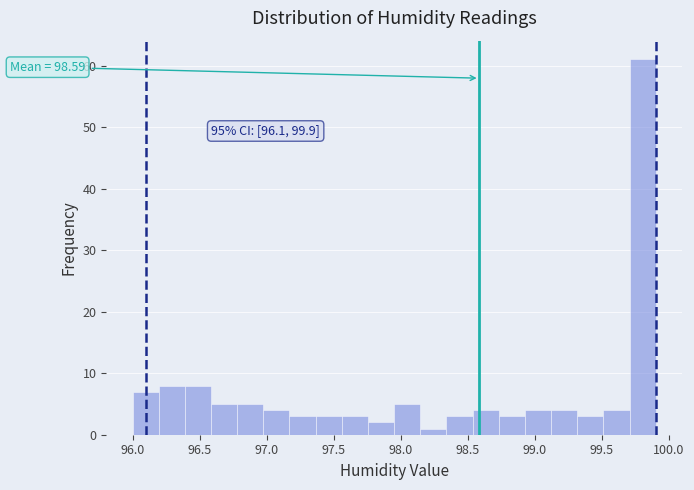

Read against the x-axis, roughly where is the centre of the tallest bar?

99.80